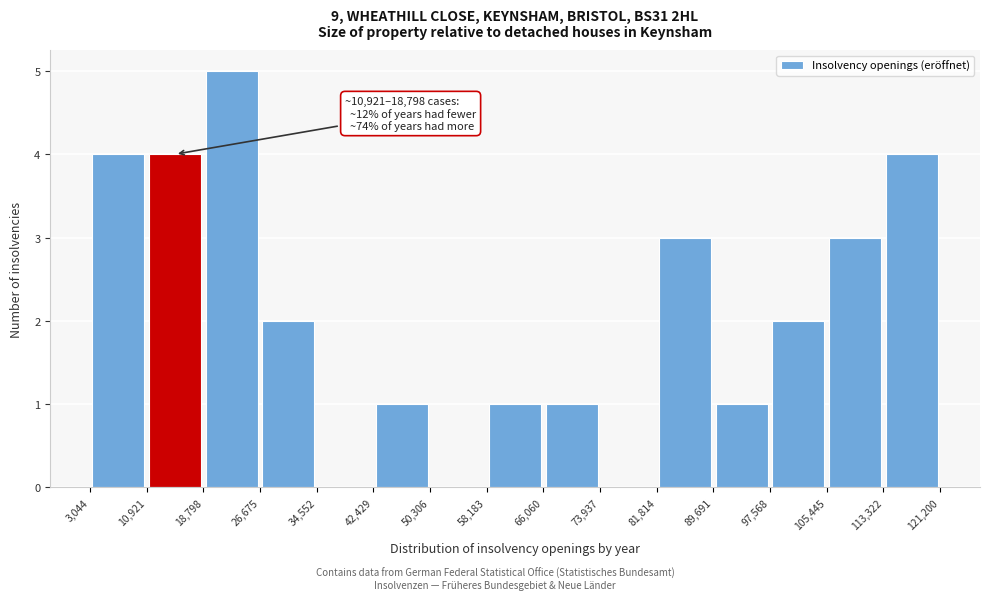

Over which range of the x-axis is the bar tallest?

18,798 to 26,675